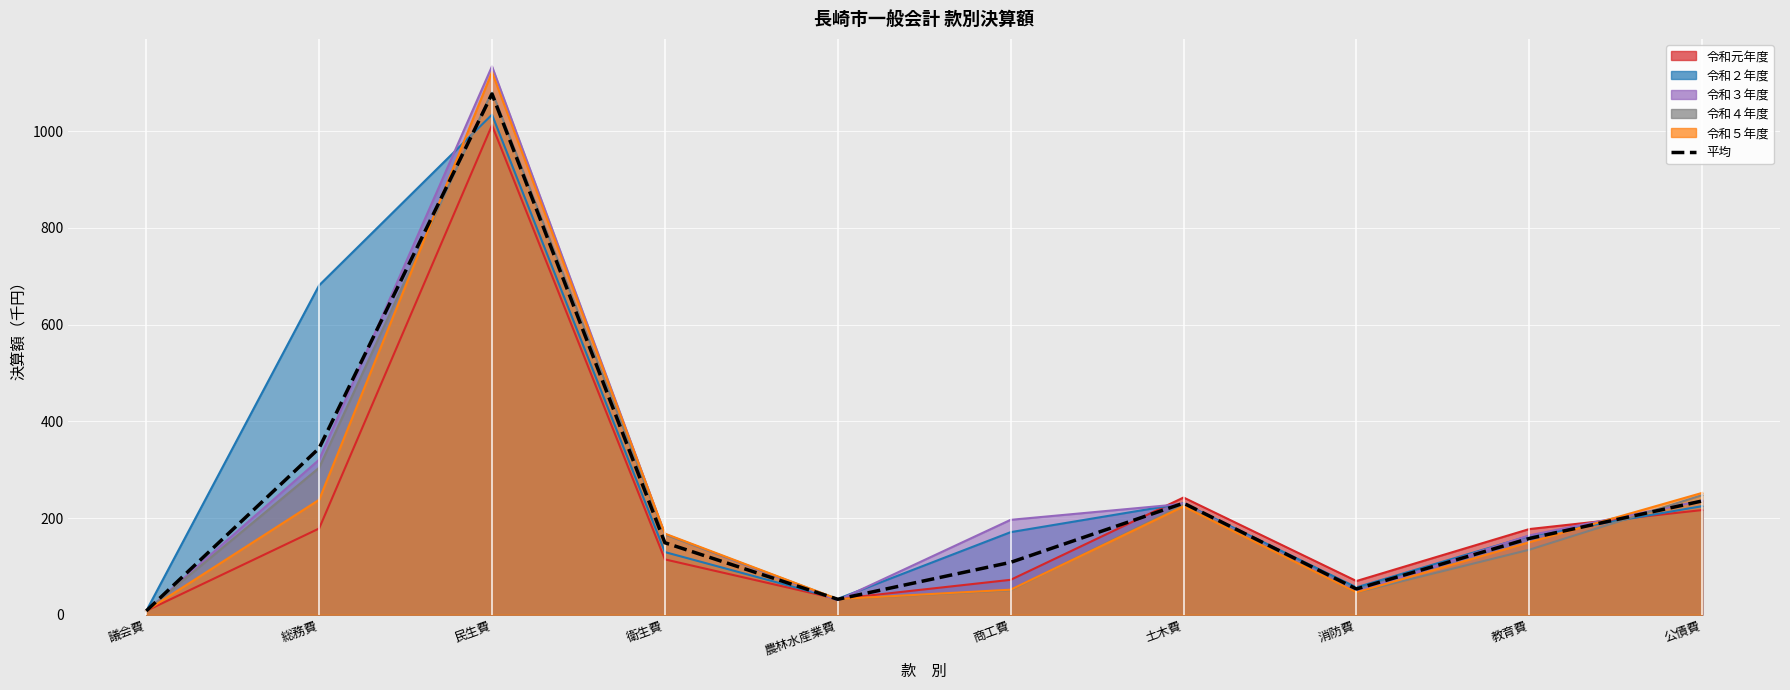

List the labels in order of value, largest first.

民生費, 総務費, 公債費, 土木費, 教育費, 衛生費, 商工費, 消防費, 農林水産業費, 議会費